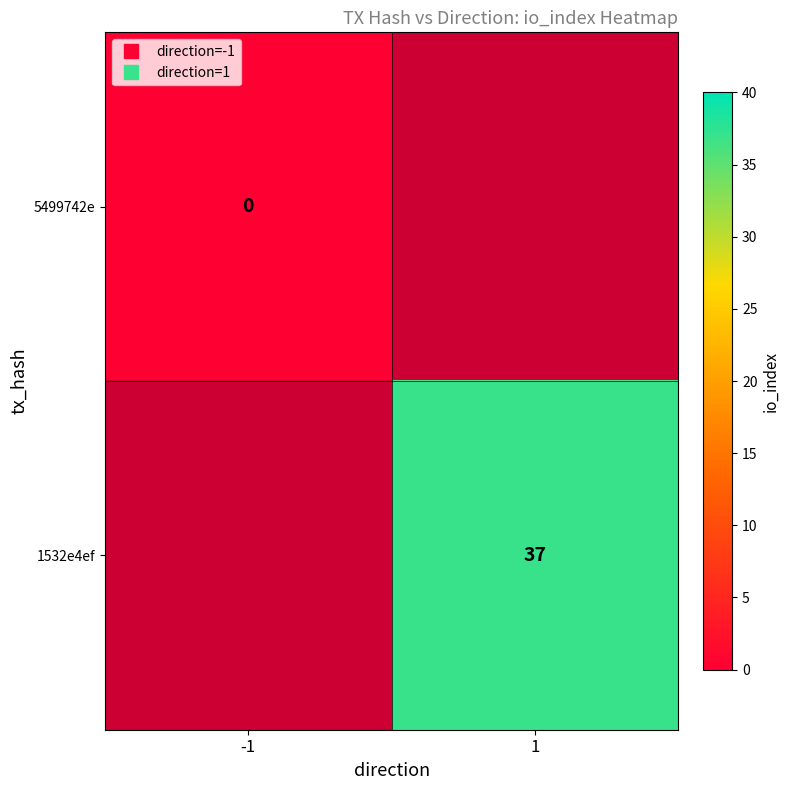

List the labels in order of 1532e4ef value, largest first.

-1, 1